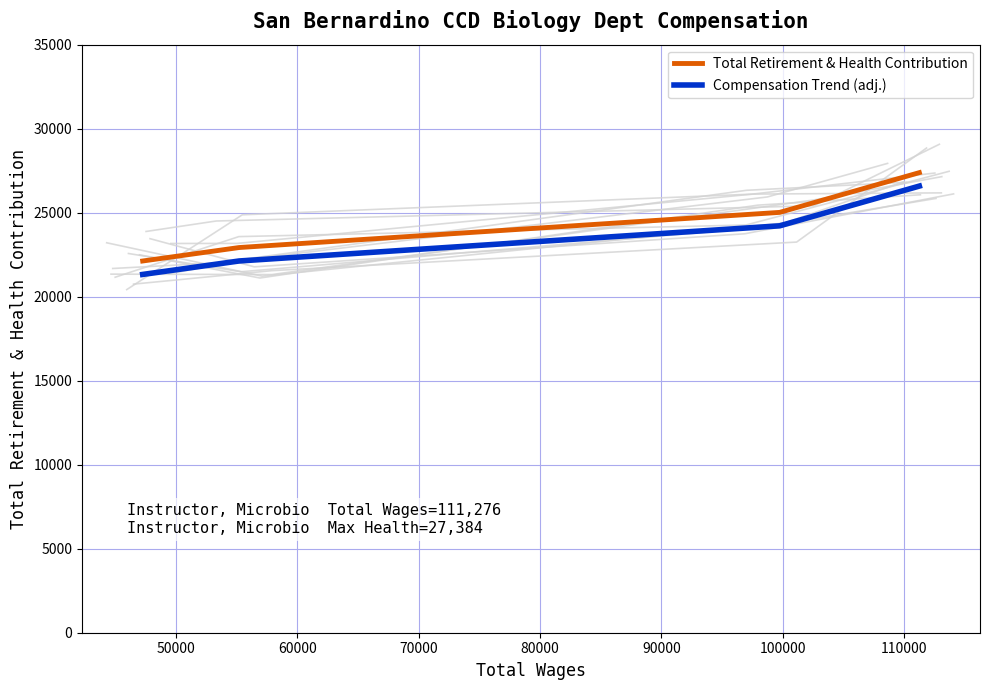

What are all the series names shown in the legend?

Total Retirement & Health Contribution, Compensation Trend (adj.)